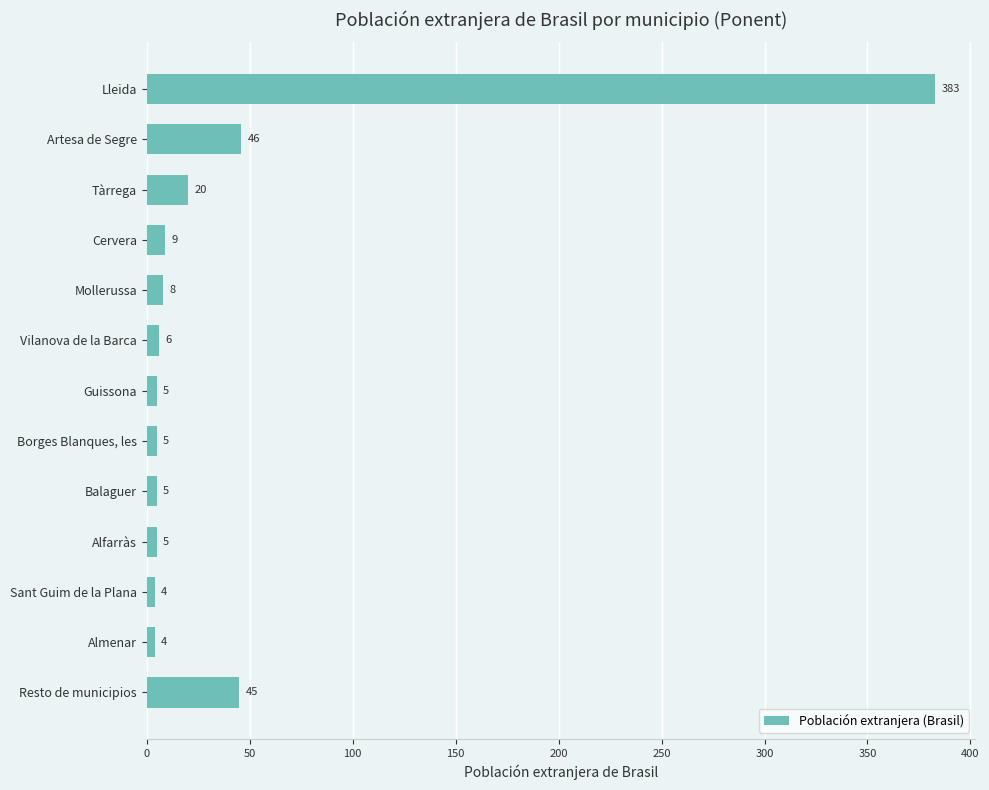

Read the value at Lleida, to the nearest 5.

385